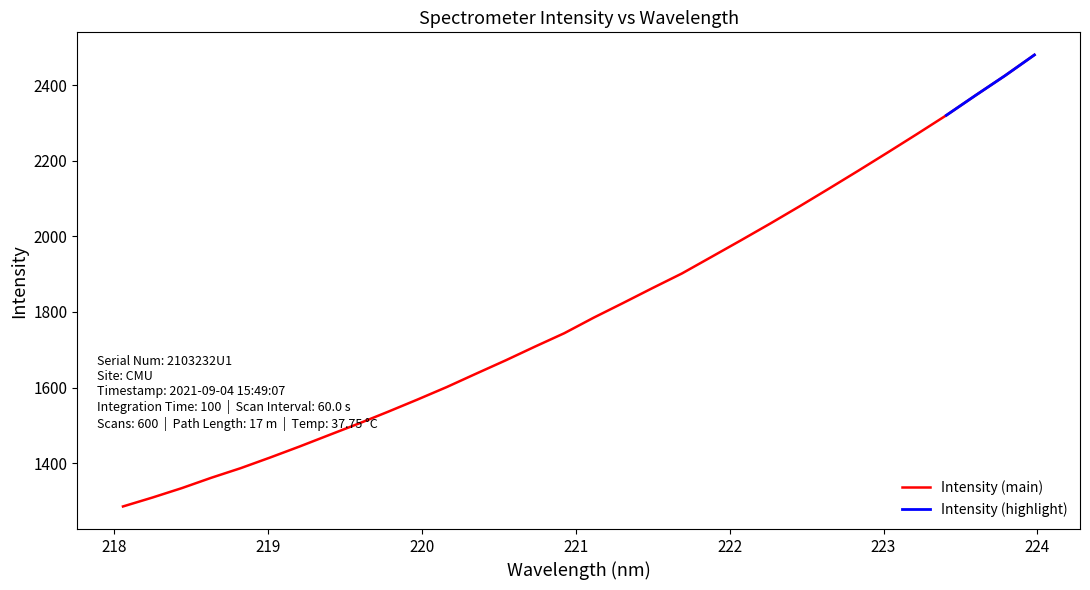

What is the highest value of the Intensity (main) series?

2480.5